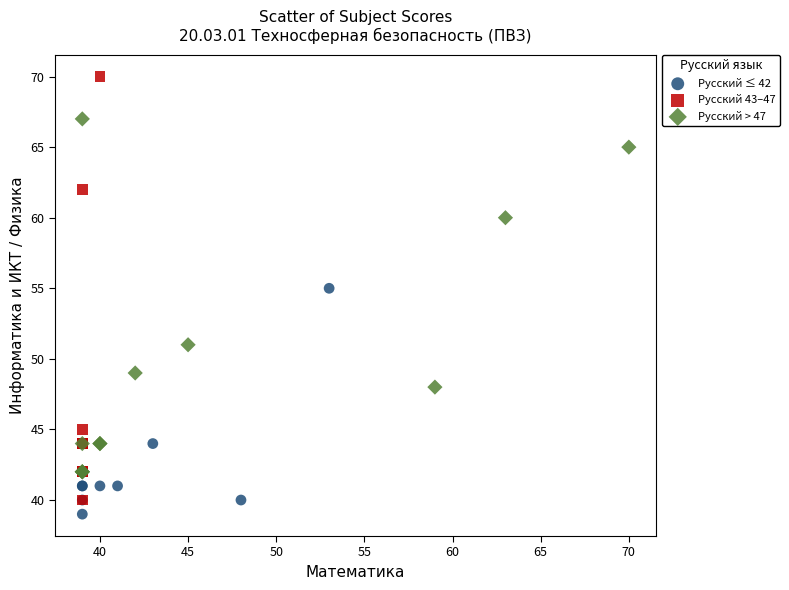

Which series has the widest spread of Y values?

Русский 43–47